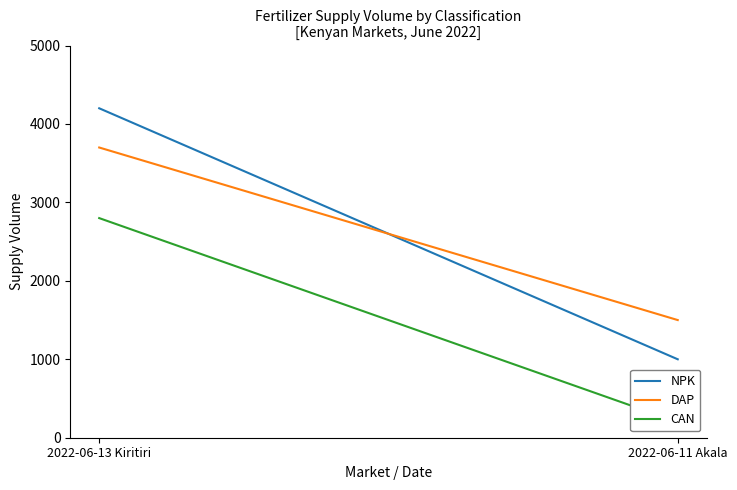

True or false: DAP has a value of 3700 at 2022-06-13 Kiritiri.

True